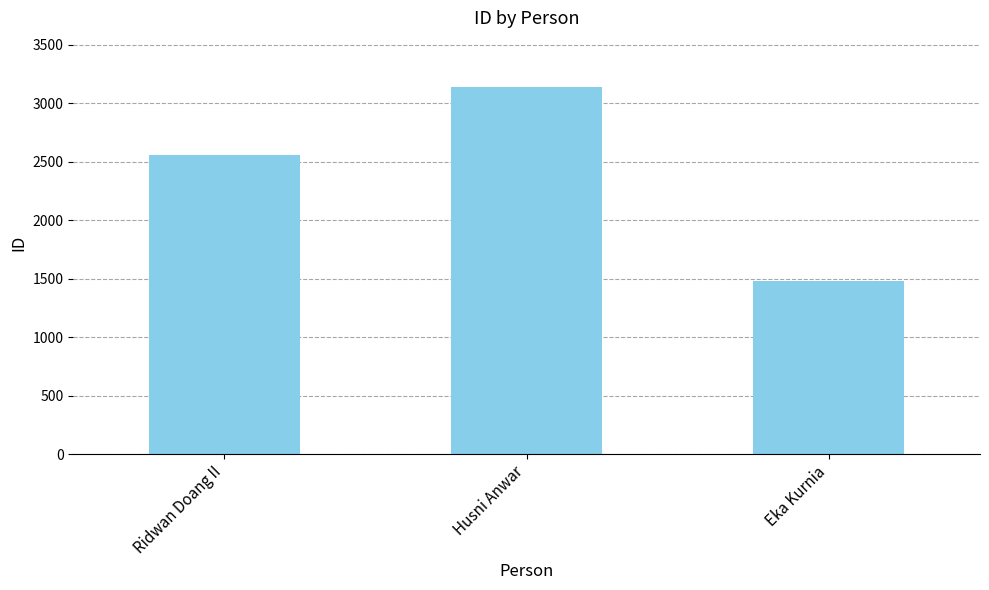

Rank the categories by value from highest to lowest.

Husni Anwar, Ridwan Doang II, Eka Kurnia